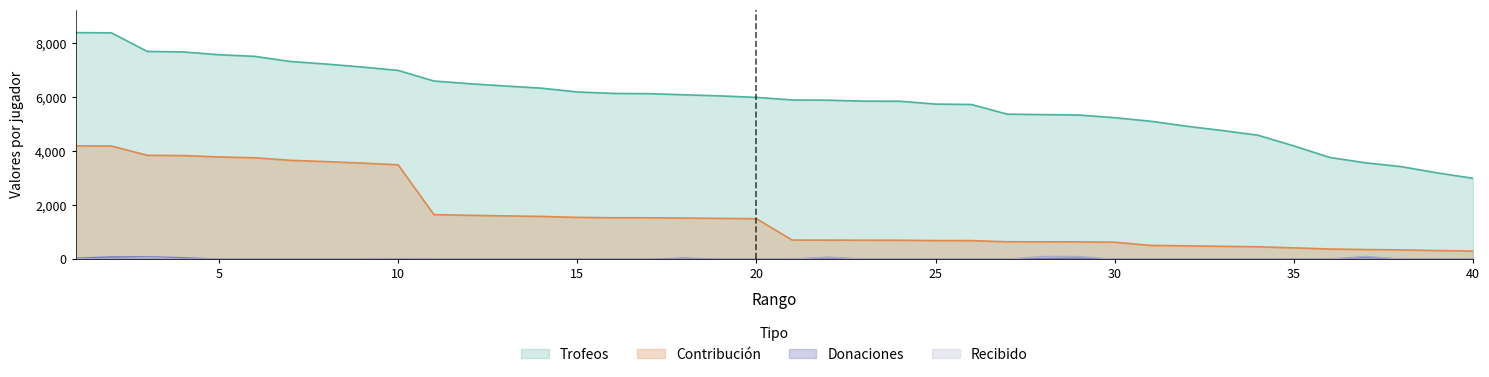

The Trofeos series shows 7000 at 10. True or false?

True